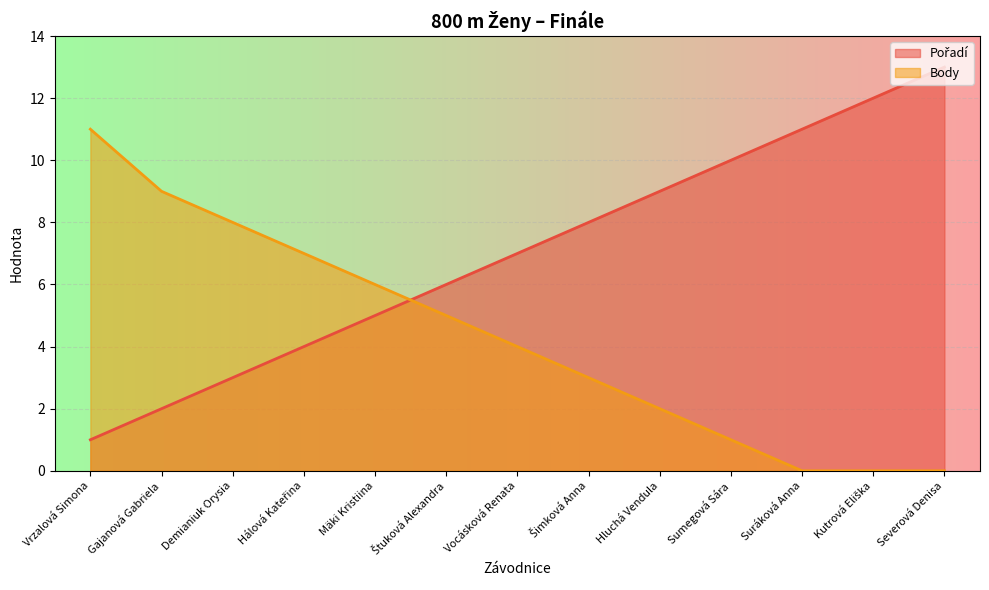

How many data points in Pořadí are above 7?

6